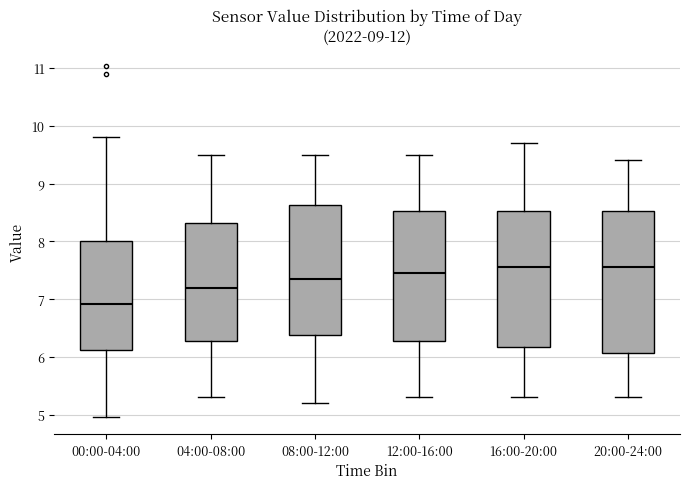

Which box is the tallest, from its lower edge to its upper edge?

20:00-24:00